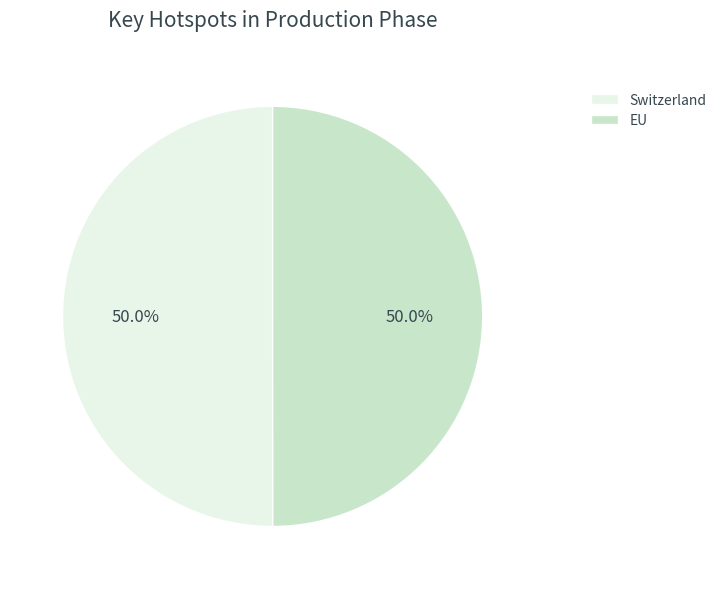

To the nearest percent, what portion does EU represent?

50%